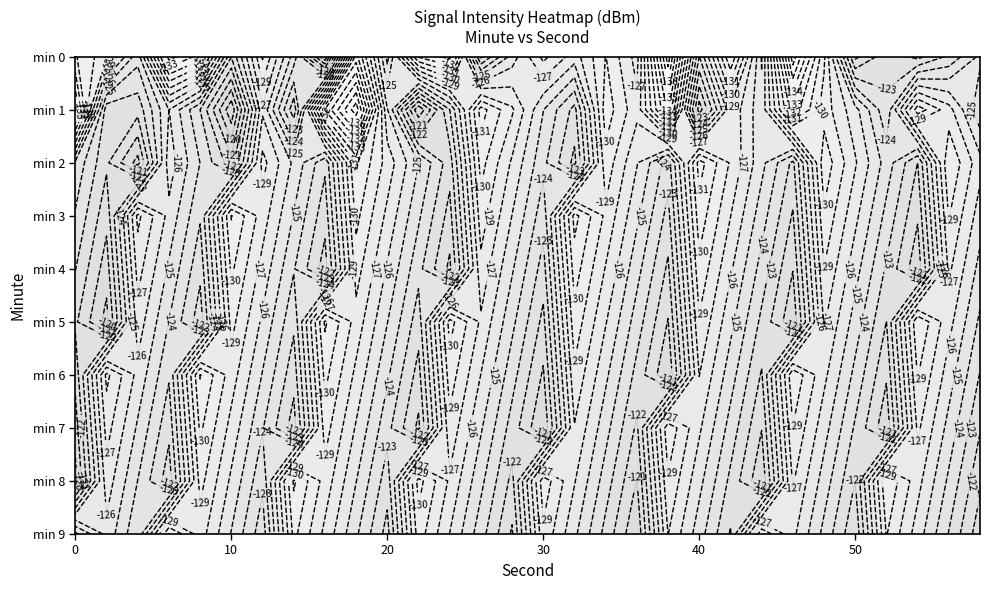

The 0 series shows -40.1 at 27. True or false?

False